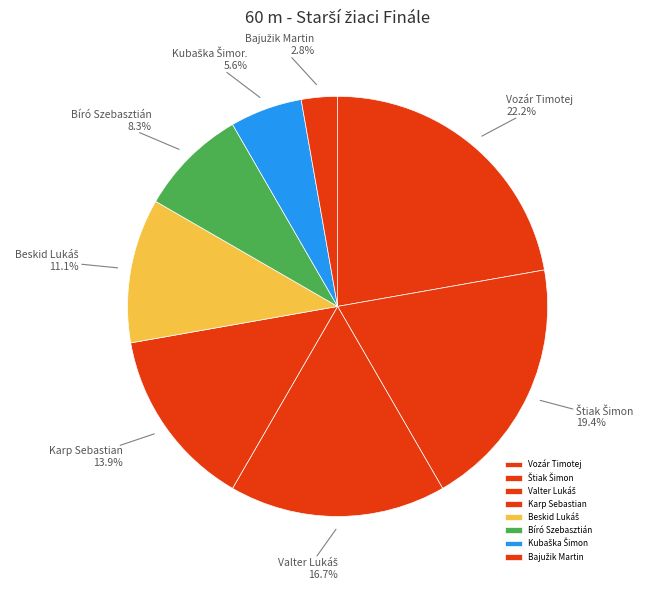

How many segments does this pie chart have?

8